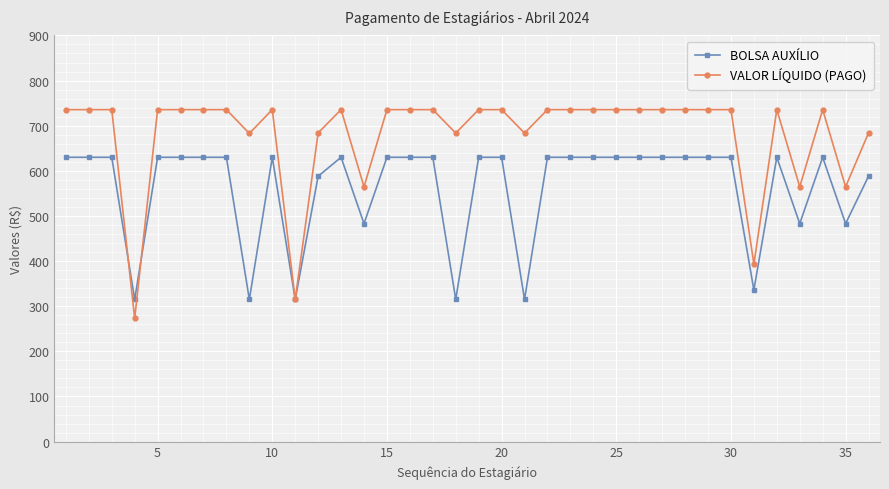

Which series has the largest total across all categories?

VALOR LÍQUIDO (PAGO)